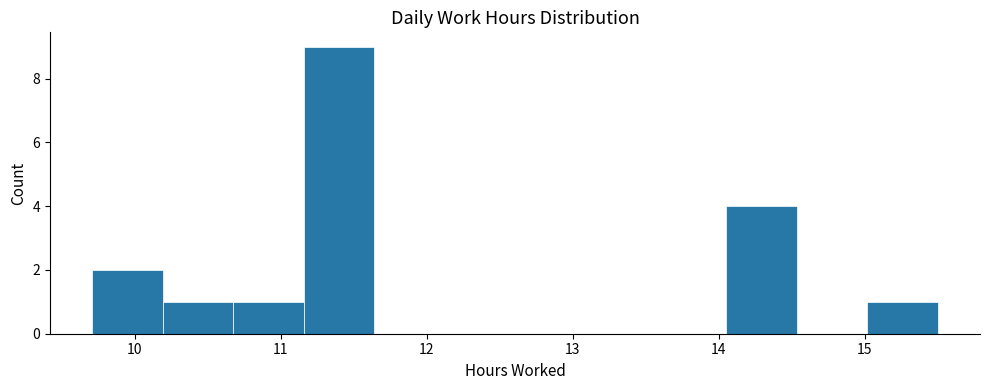

How tall is the bar that spans 10.2 to 10.7 on the x-axis? Neither the bar edges nor the heights are printed on the chart, so give them approximately, as read against the axes.

1